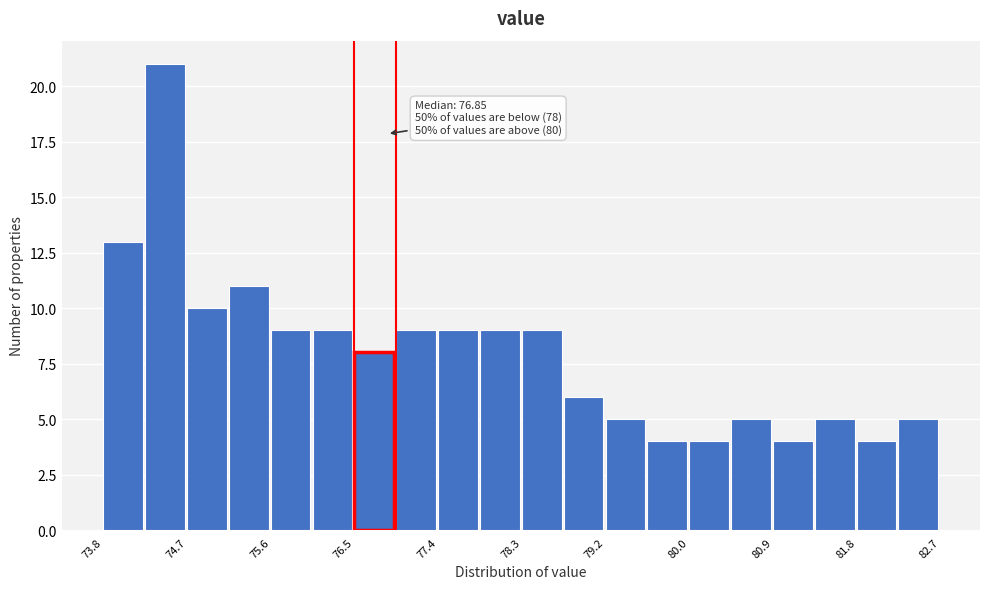

Which range on the x-axis has the tallest bar?

74.3 to 74.7